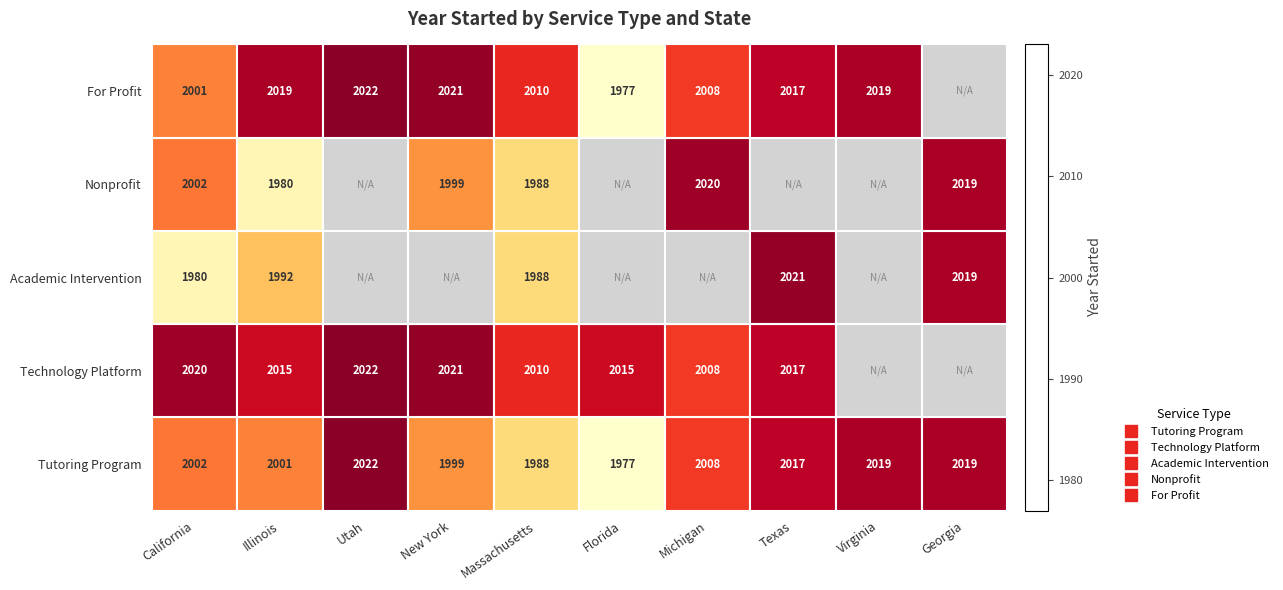

Where does the For Profit series first go above 2019?

Utah